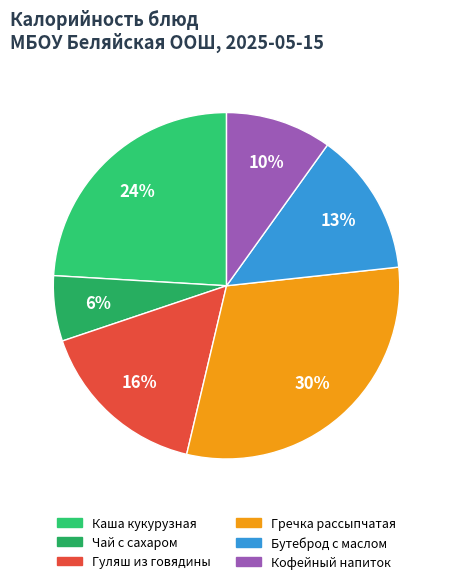

What is the smallest slice in the pie chart?

Чай с сахаром